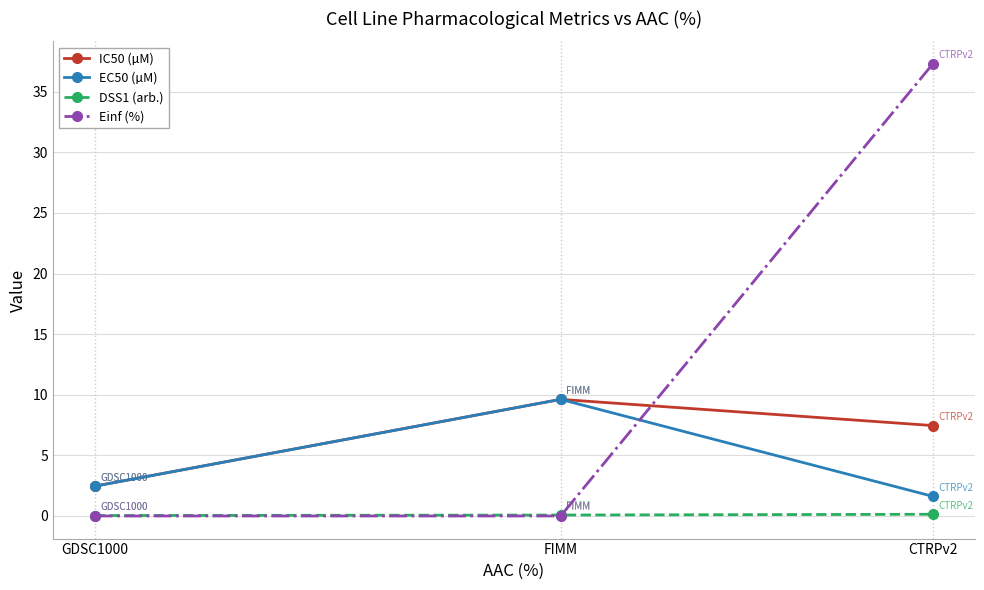

Which category has the highest value across all series?

CTRPv2